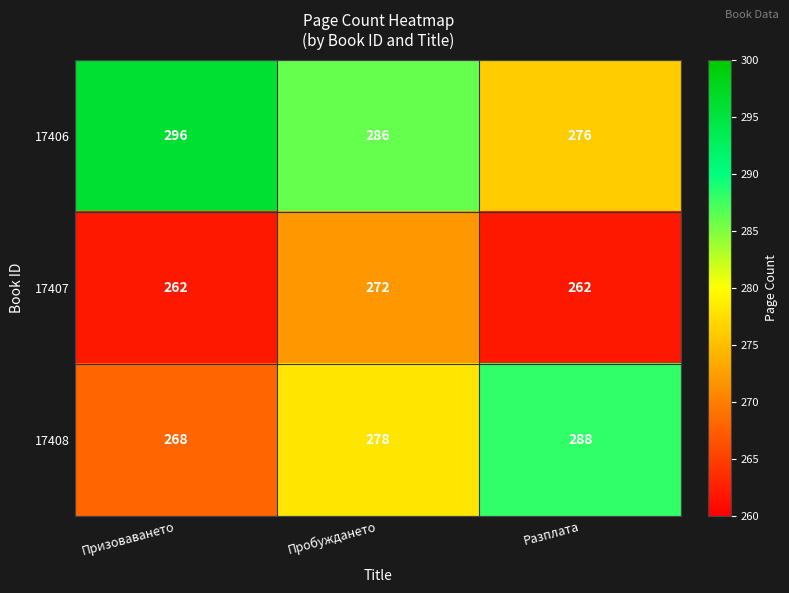

The value of 17407 at Разплата is 262. True or false?

True